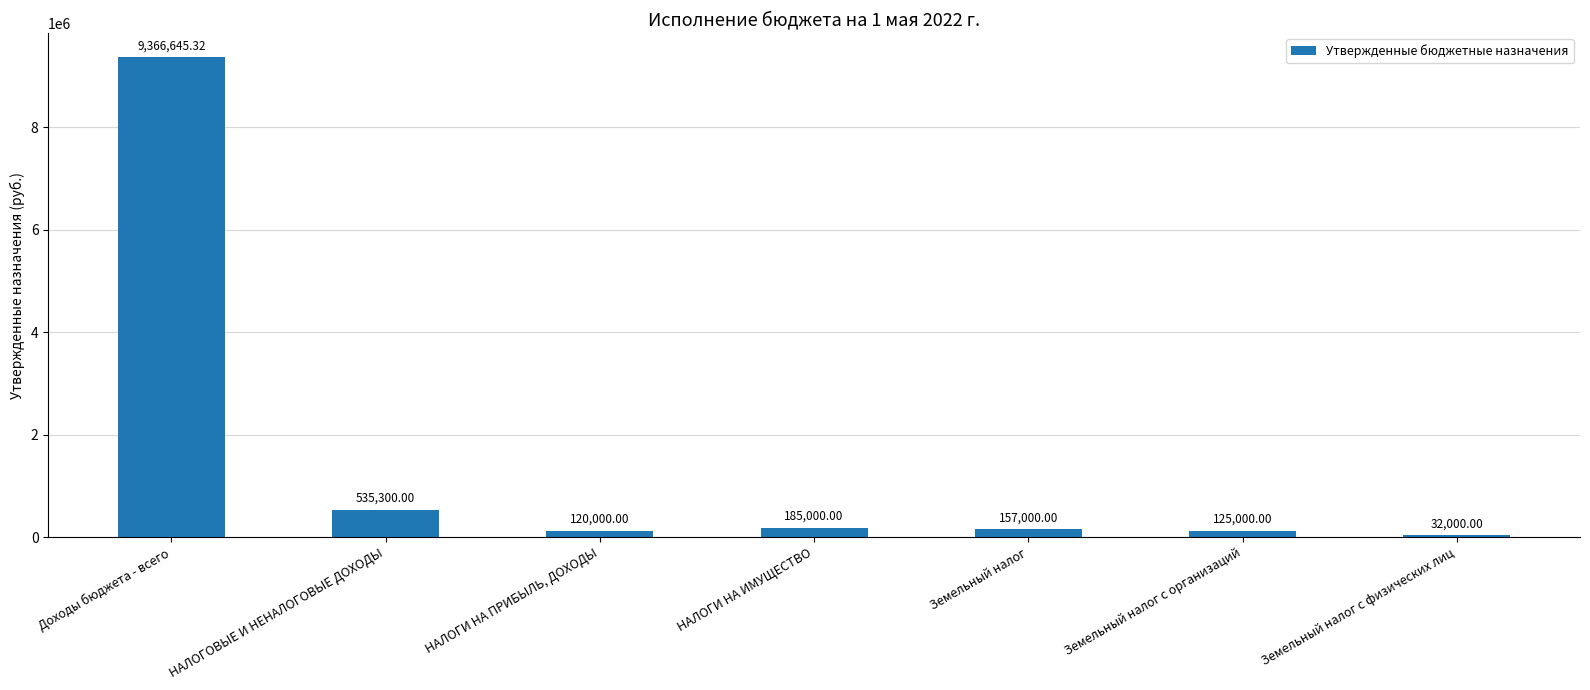

List the labels in order of value, largest first.

Доходы бюджета - всего, НАЛОГОВЫЕ И НЕНАЛОГОВЫЕ ДОХОДЫ, НАЛОГИ НА ИМУЩЕСТВО, Земельный налог, Земельный налог с организаций, НАЛОГИ НА ПРИБЫЛЬ, ДОХОДЫ, Земельный налог с физических лиц